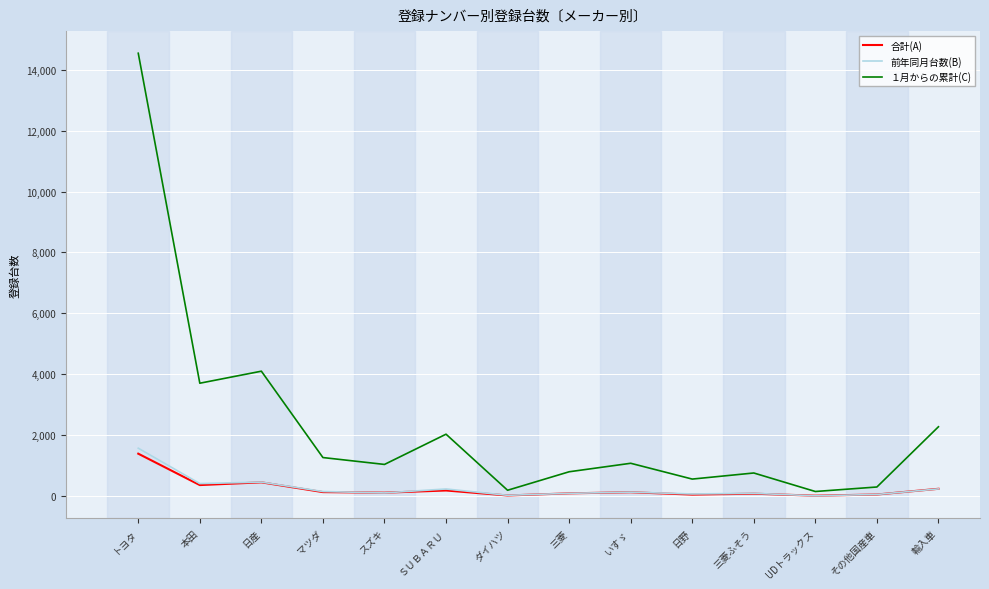

Rank the series by their maximum value, from highest to lowest.

１月からの累計(C), 前年同月台数(B), 合計(A)